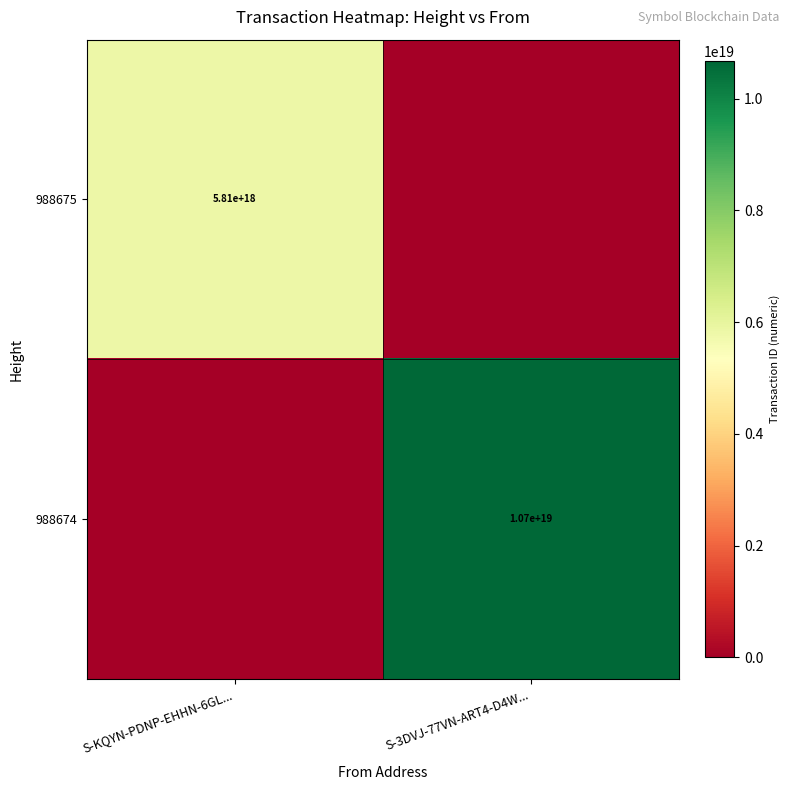

Is it true that 988675 equals 9984572461296396288 at S-KQYN-PDNP-EHHN-6GL...?

False